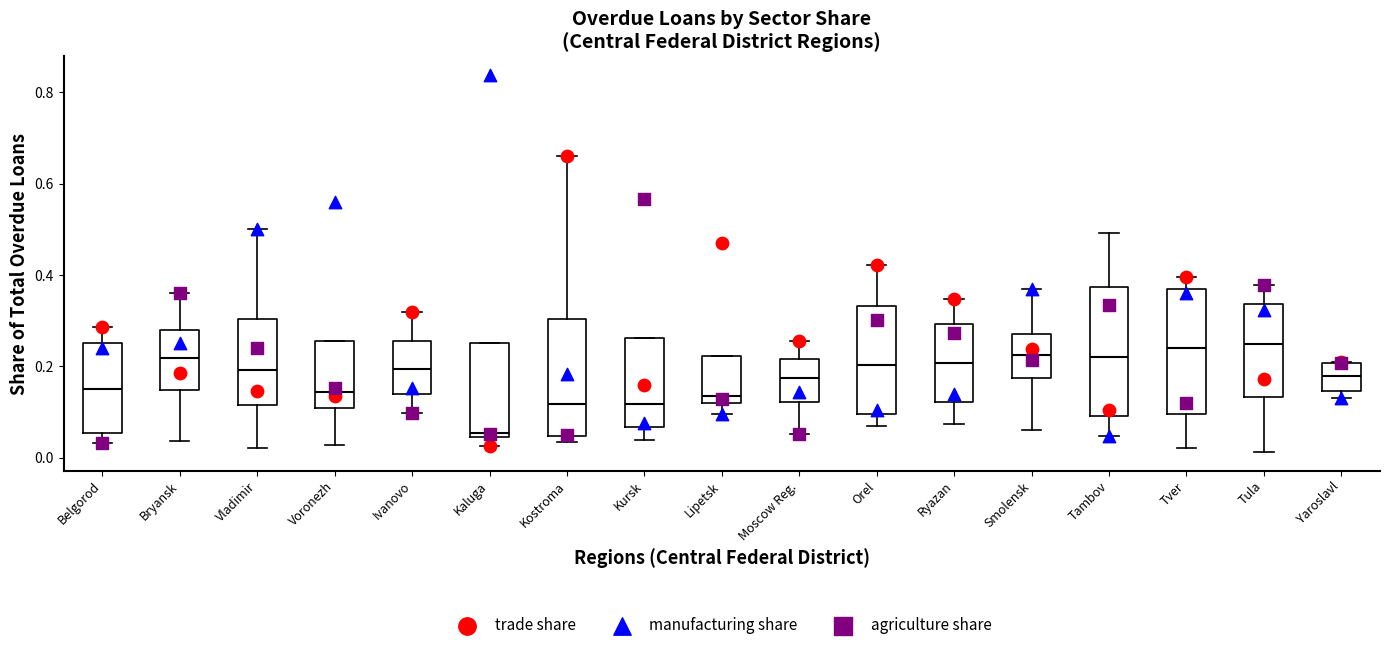

Which box's median line is the lowest?

Kaluga